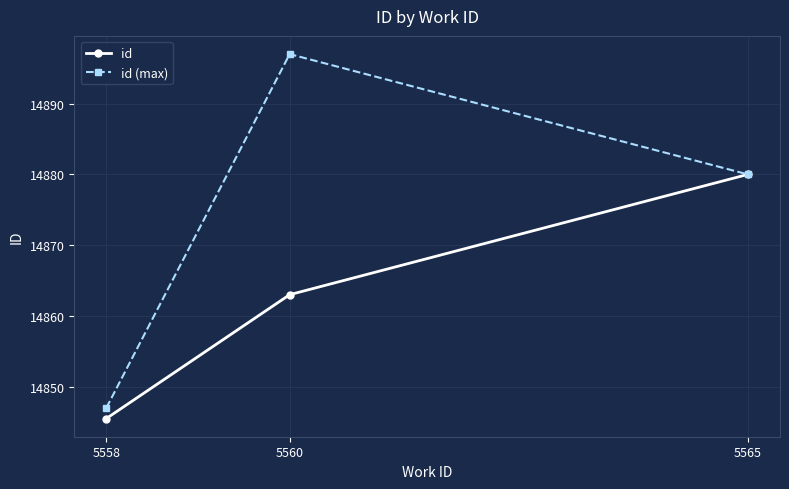

Which series has the widest spread of values?

id (max)